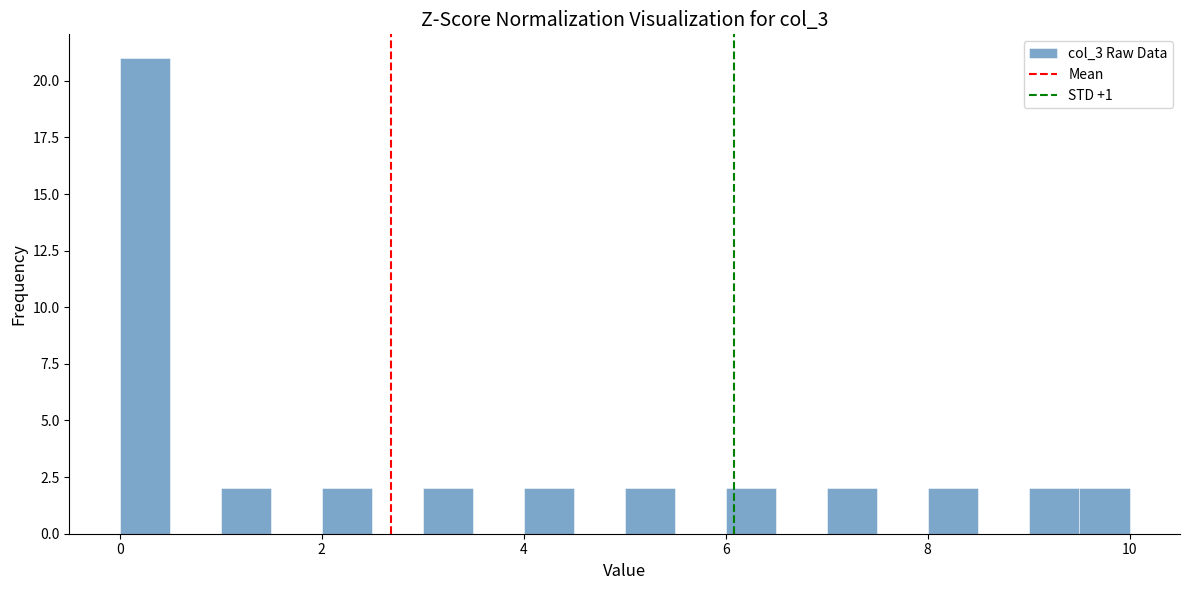

Around what value on the x-axis is the tallest bar? Give the approximate position of its centre, as read against the axis.

0.2